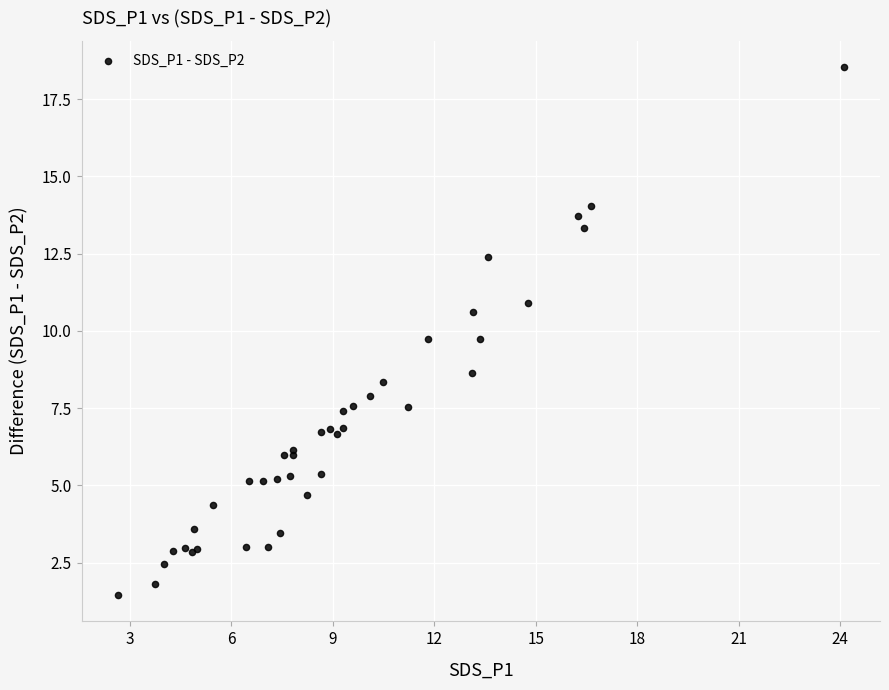

What Y value in the scatter plot is closest to 9?

8.6